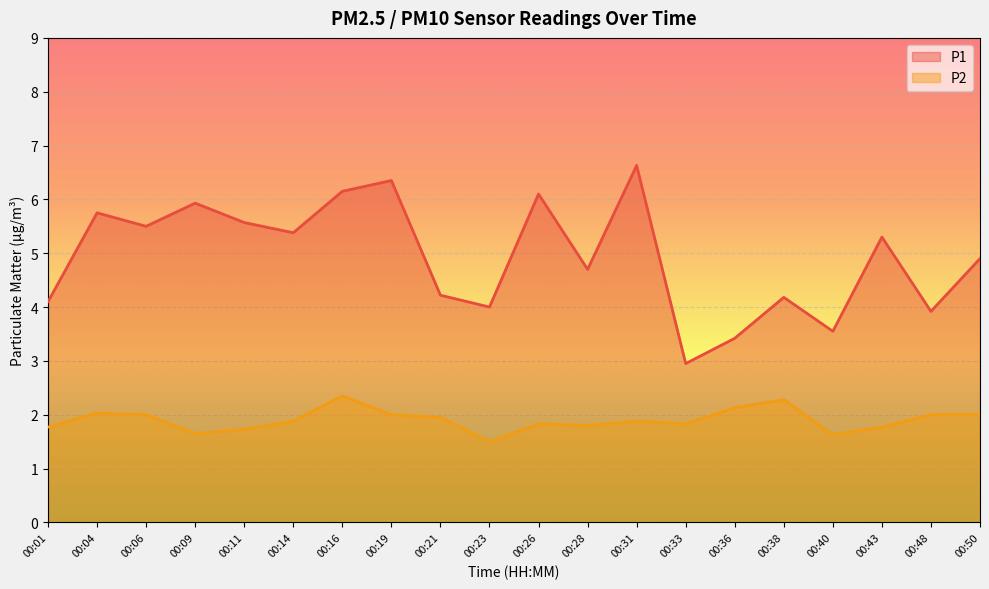

What is the spread (max minus min) of values at 00:21?

2.3